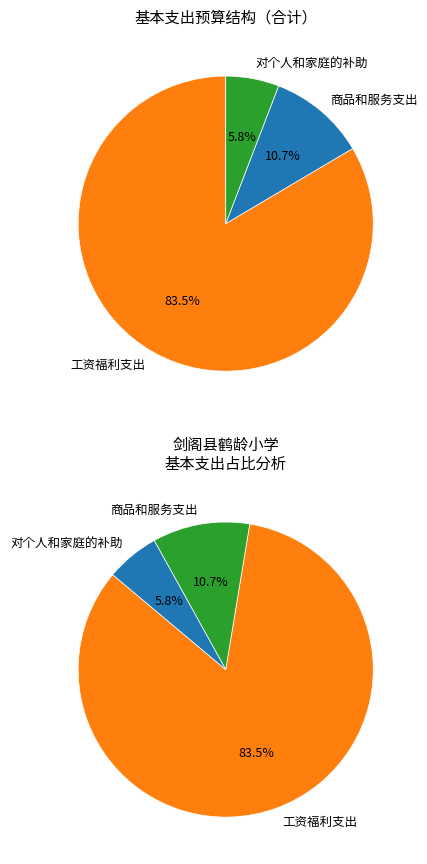

To the nearest percent, what is the difference between the largest and smallest slice percentages?

78%